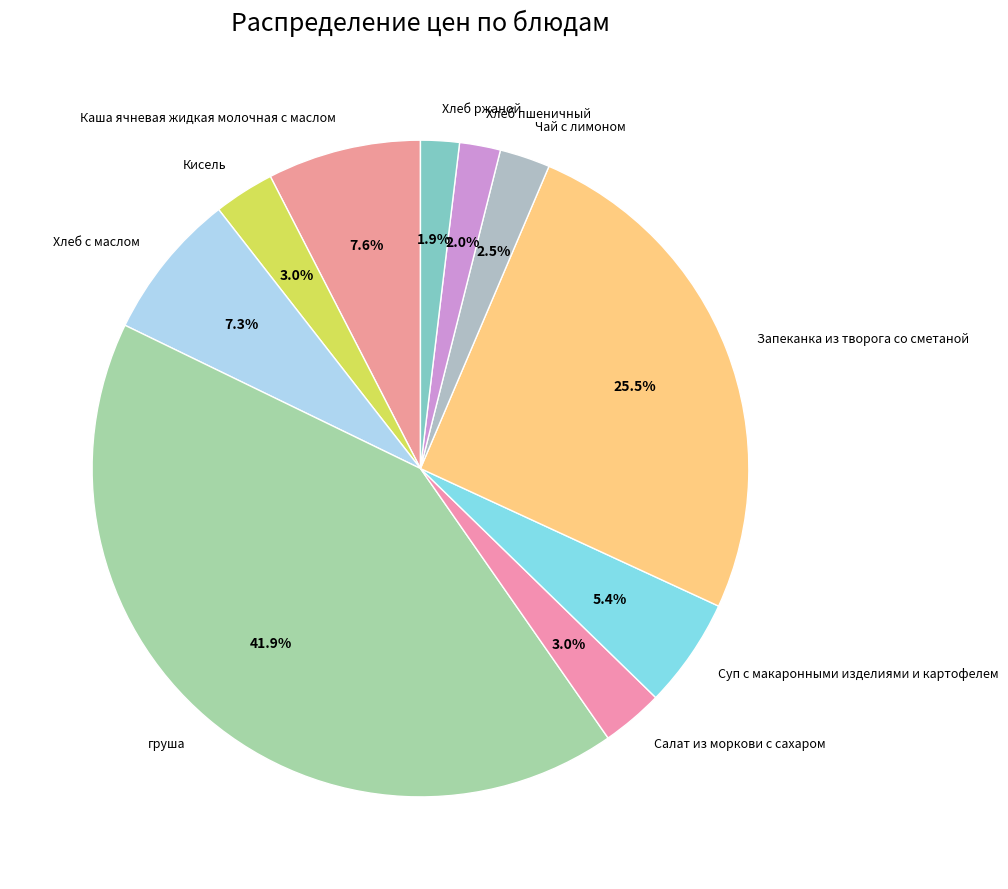

Count the number of slices in the pie.

10